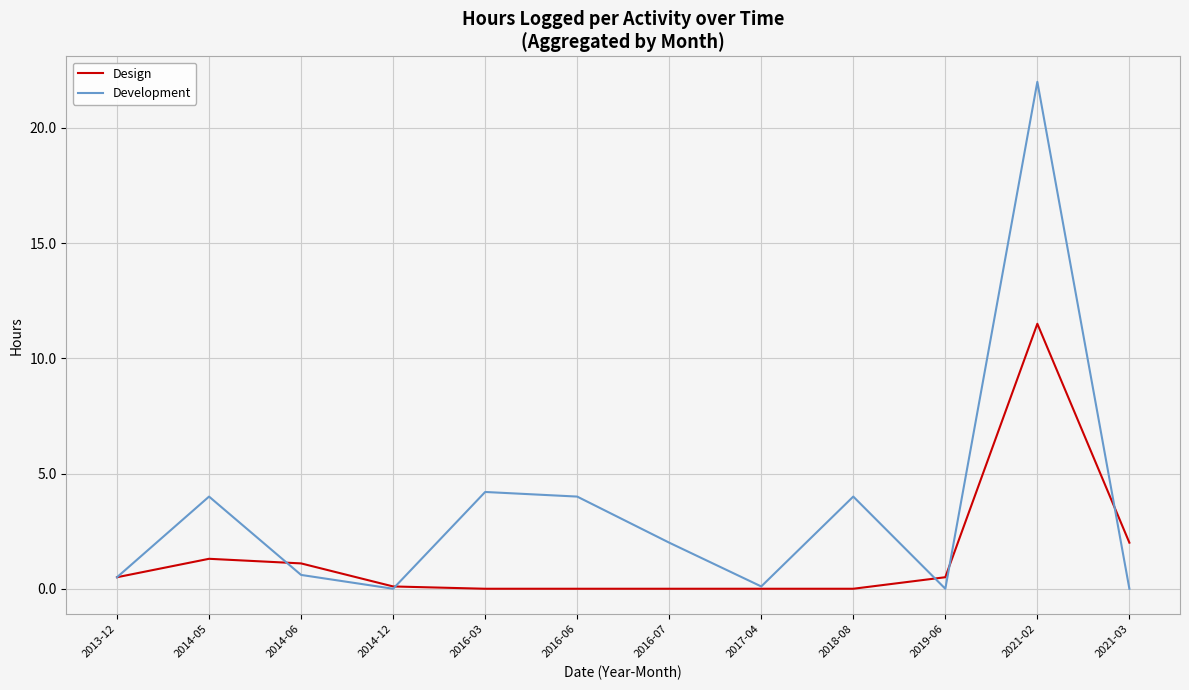

Reading left to right, what are all the values shown in this chart?

Design: 2013-12=0.5	2014-05=1.3	2014-06=1.1	2014-12=0.1	2016-03=0.0	2016-06=0.0	2016-07=0.0	2017-04=0.0	2018-08=0.0	2019-06=0.5	2021-02=11.5	2021-03=2.0
Development: 2013-12=0.5	2014-05=4.0	2014-06=0.6	2014-12=0.0	2016-03=4.2	2016-06=4.0	2016-07=2.0	2017-04=0.1	2018-08=4.0	2019-06=0.0	2021-02=22.0	2021-03=0.0